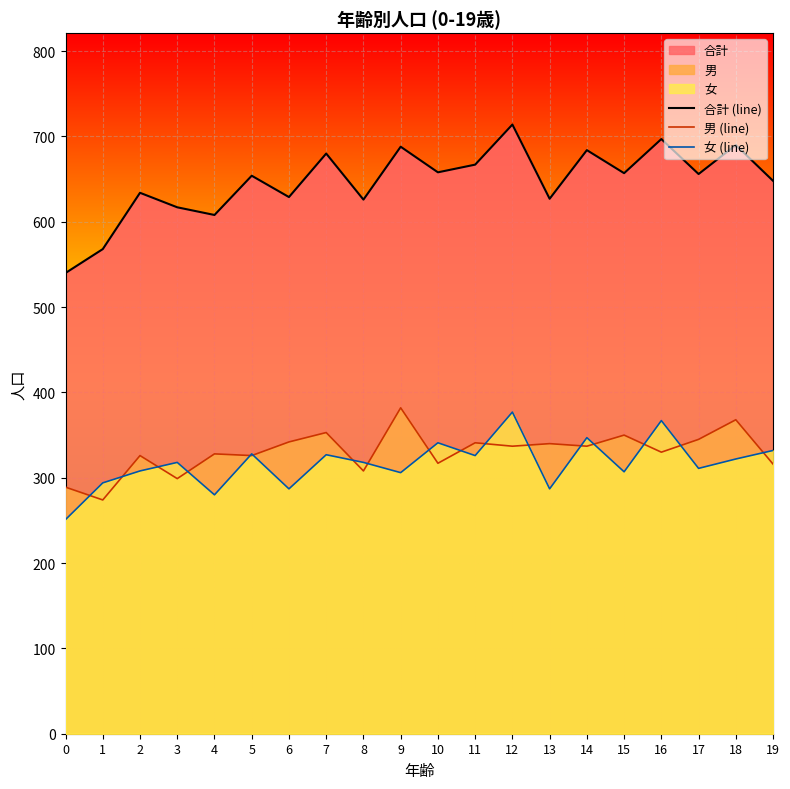

Reading left to right, transcribe all the data shown in this chart.

合計 (line): 540	568	634	617	608	654	629	680	626	688	658	667	714	627	684	657	697	656	690	648
男 (line): 289	274	326	299	328	326	342	353	308	382	317	341	337	340	337	350	330	345	368	316
女 (line): 251	294	308	318	280	328	287	327	318	306	341	326	377	287	347	307	367	311	322	332